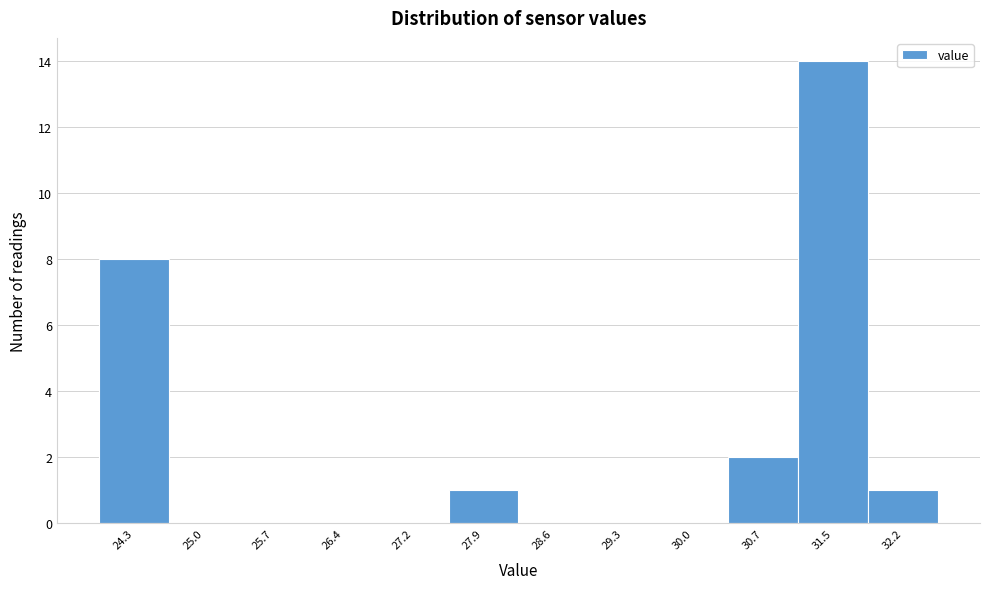

Reading left to right, extract all data points from this chart.

24.3=8	25.0=0	25.7=0	26.4=0	27.2=0	27.9=1	28.6=0	29.3=0	30.0=0	30.7=2	31.5=14	32.2=1